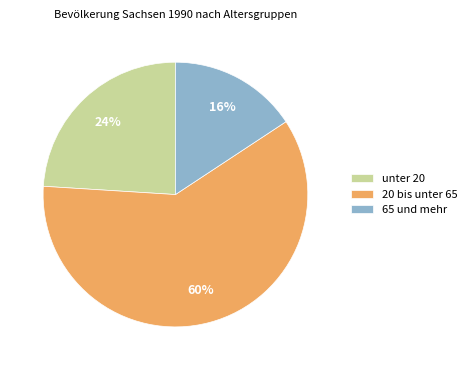

Which has a higher value, 20 bis unter 65 or unter 20?

20 bis unter 65